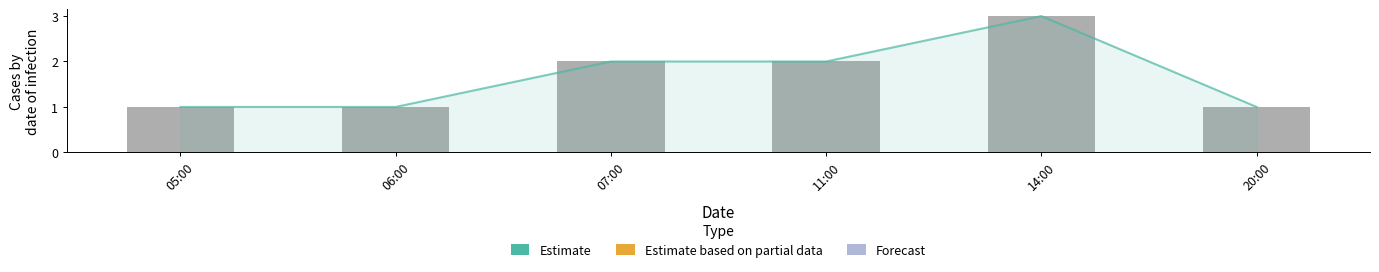

What is the label of the 2nd bar from the left?

06:00